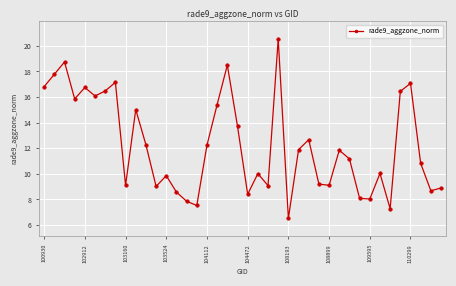

What is the average value?

12.3